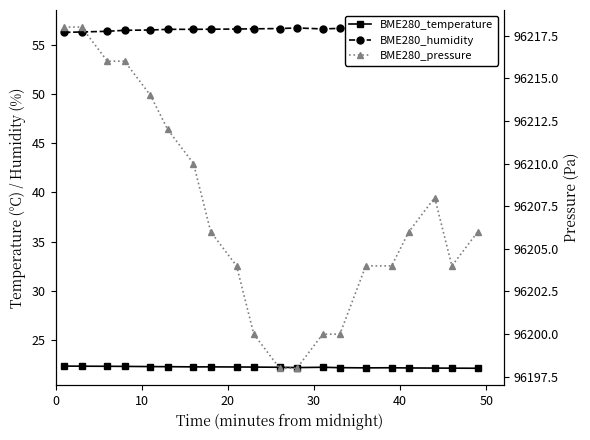

Which series has the largest total across all categories?

BME280_pressure